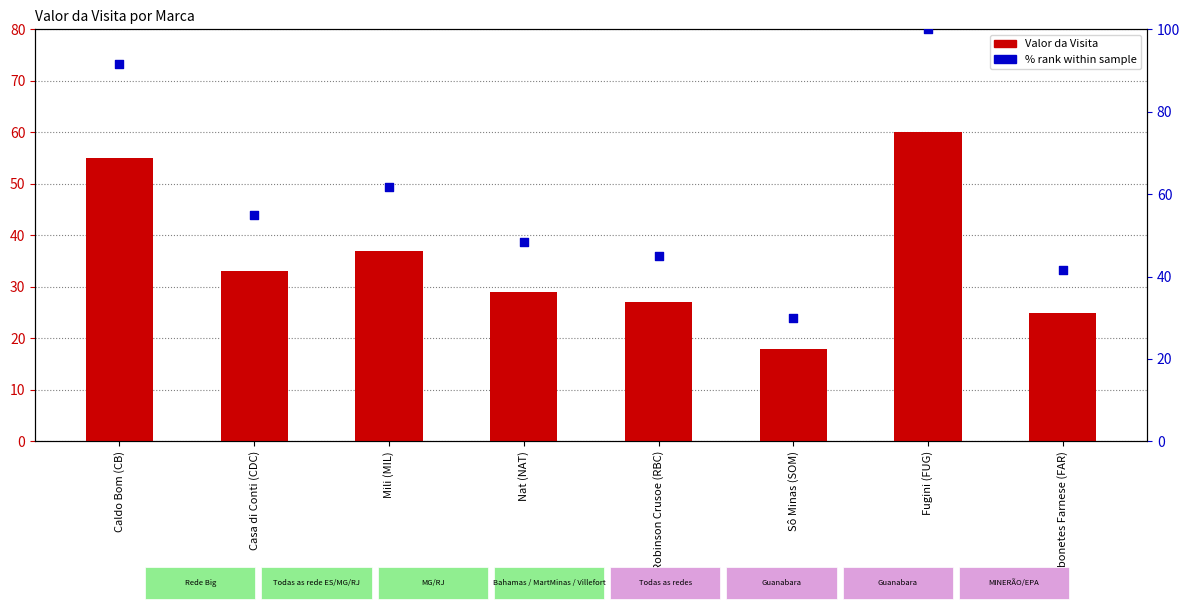

What are all the series names shown in the legend?

Valor da Visita, % rank within sample